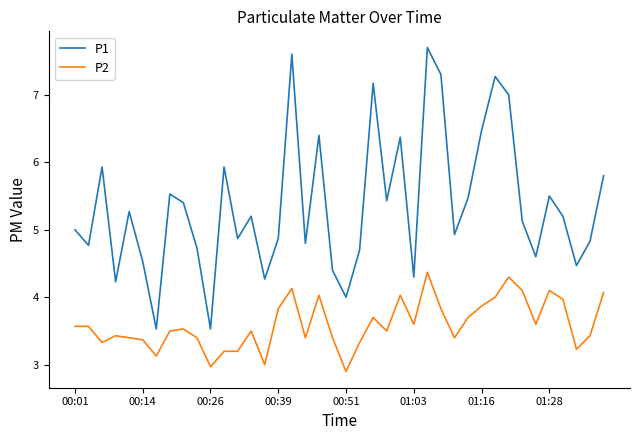

Which series has the largest range (max minus min)?

P1